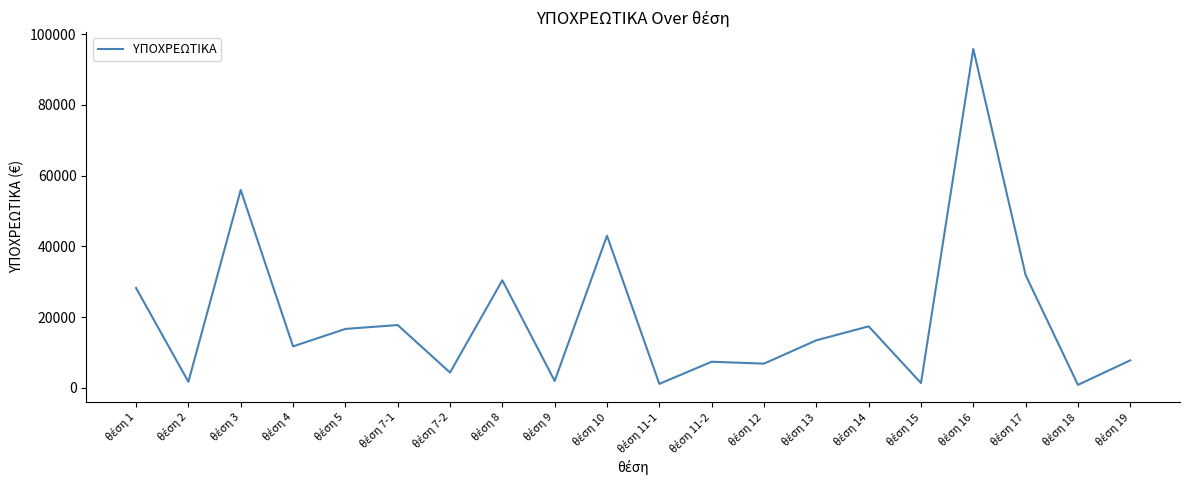

What is the difference between the maximum and minimum values?

94968.0